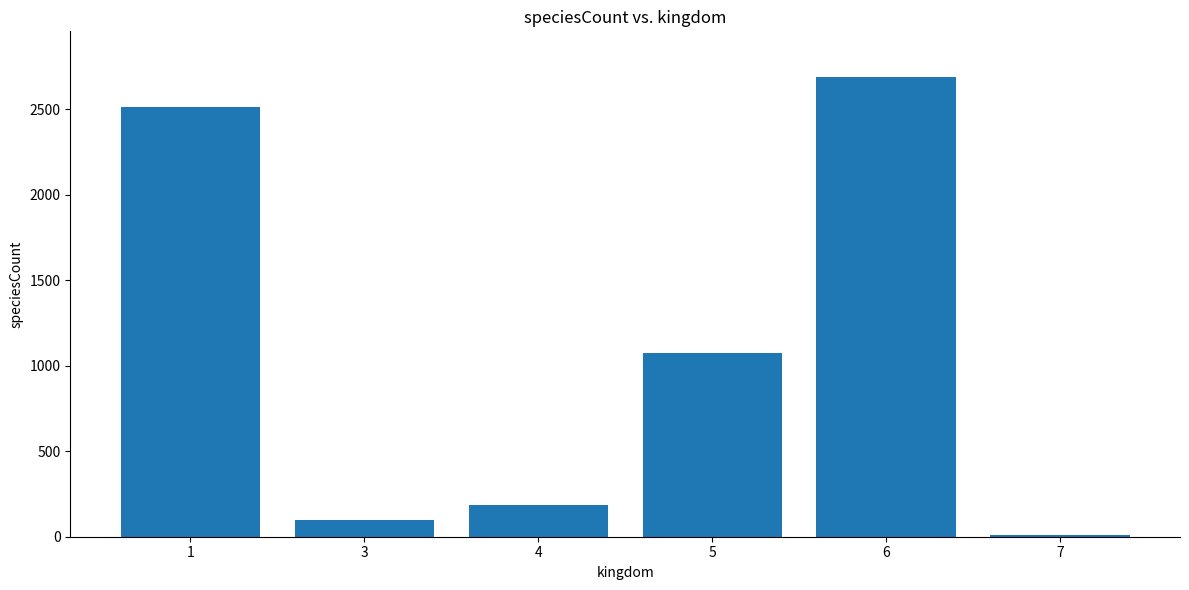

The value at 7 is 13. True or false?

True